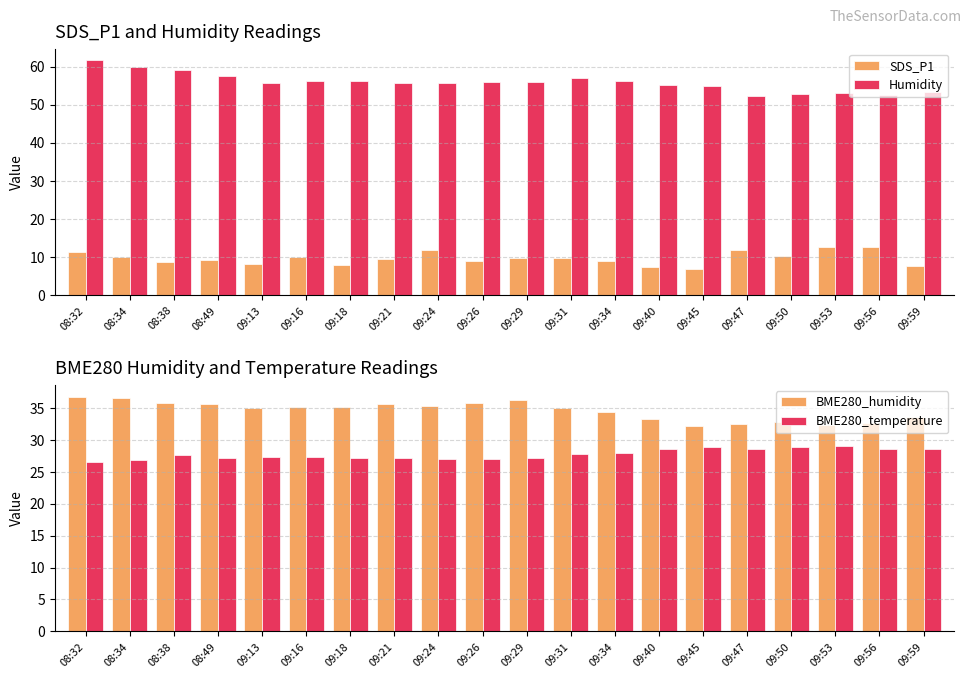

Does the chart contain stacked bars?

No